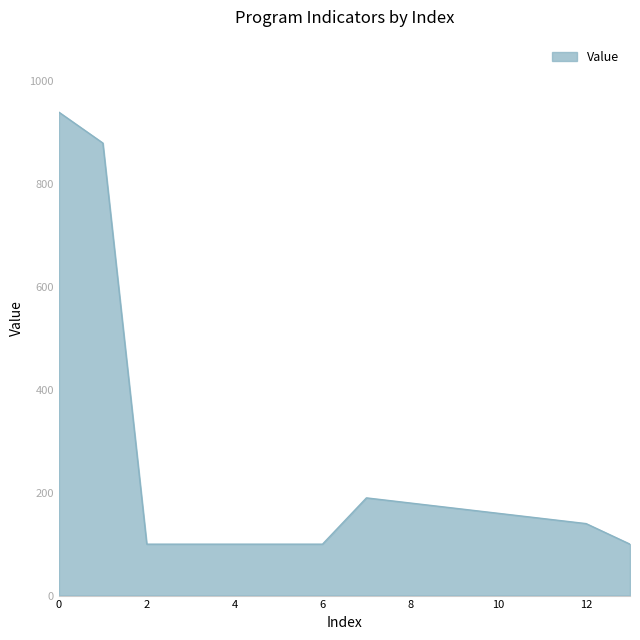

What is the difference between the maximum and minimum values?

840